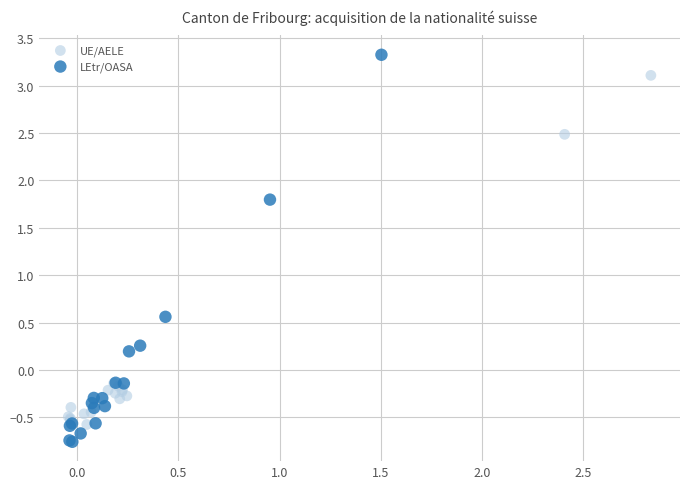

Which series contains the highest Y value?

LEtr/OASA